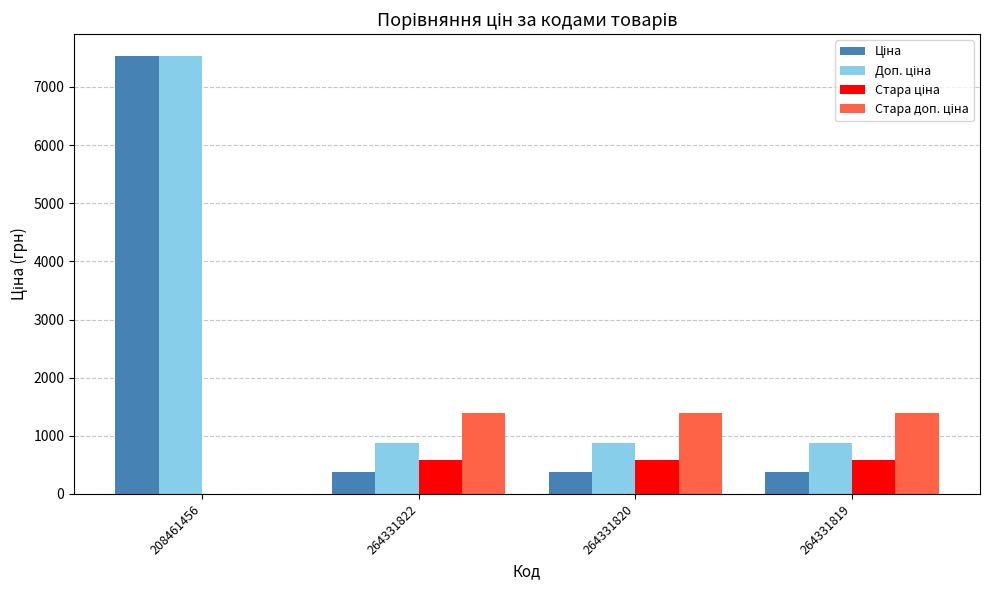

Count the number of categories in the chart.

4